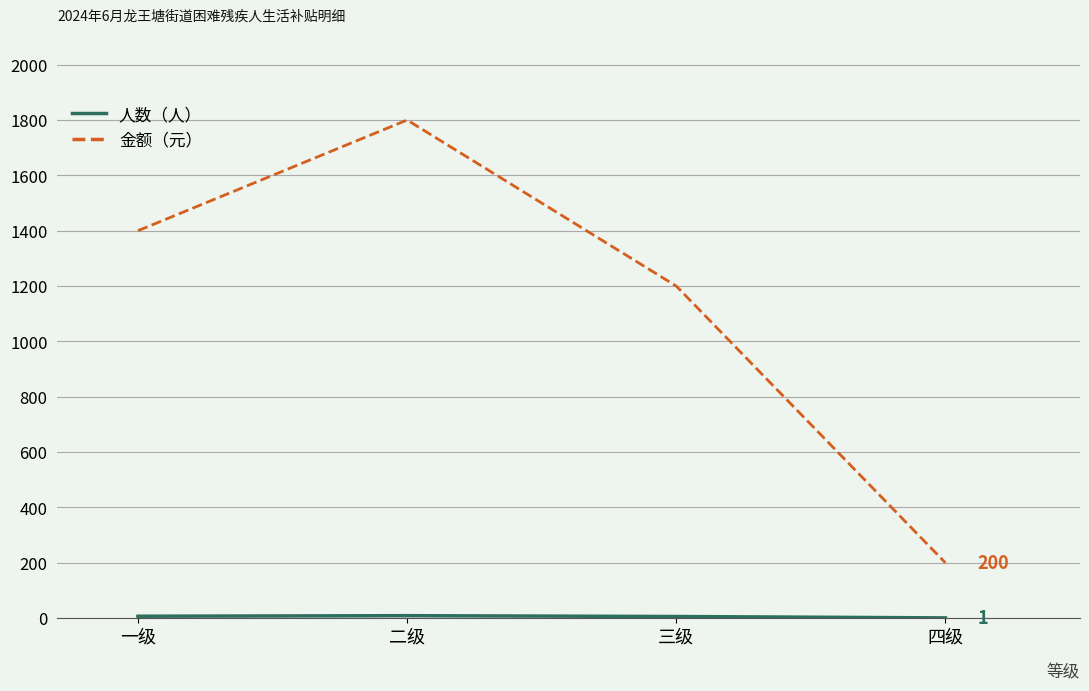

What is the difference between the maximum and second lowest values in the 金额（元） series?

600